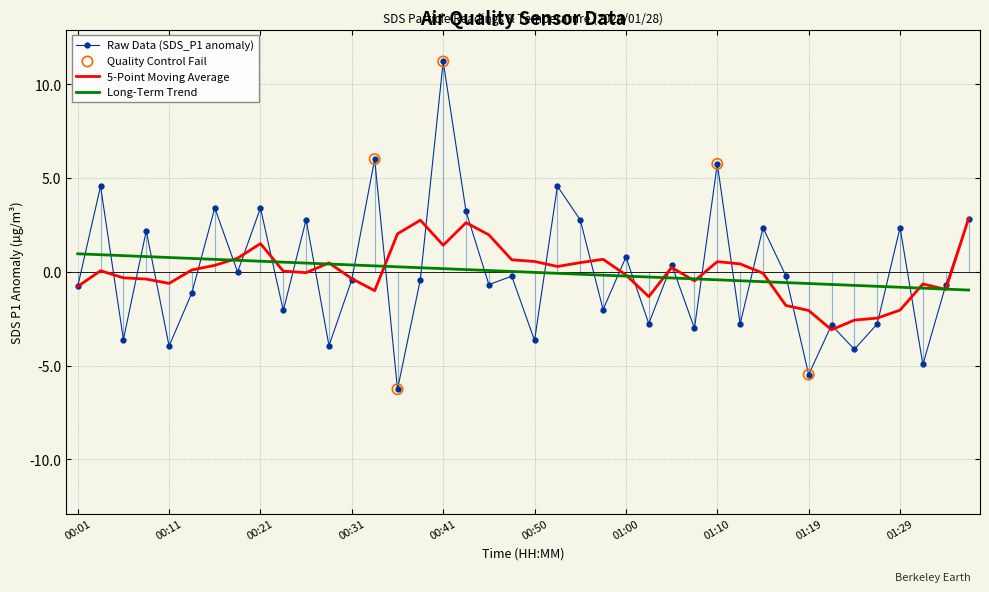

What is the highest value of the Raw Data (SDS_P1 anomaly) series?

11.2